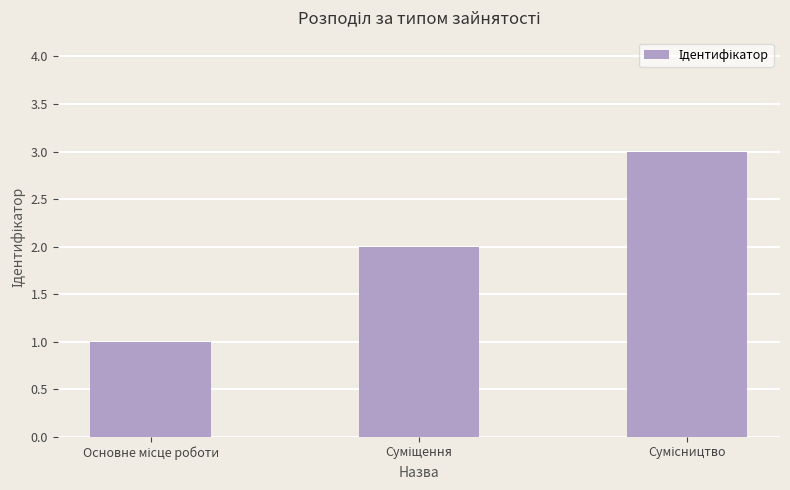

Does the chart contain stacked bars?

No